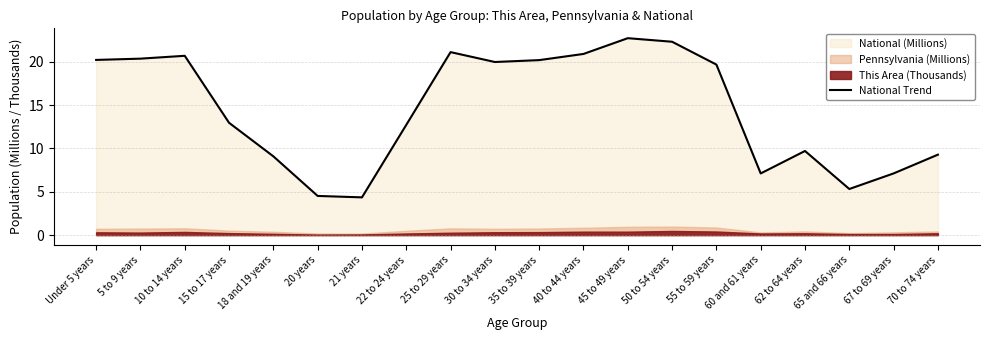

Reading left to right, list all the values displayed in this chart.

20.2	20.3	20.7	13.0	9.1	4.5	4.4	12.7	21.1	20.0	20.2	20.9	22.7	22.3	19.7	7.1	9.7	5.3	7.1	9.3